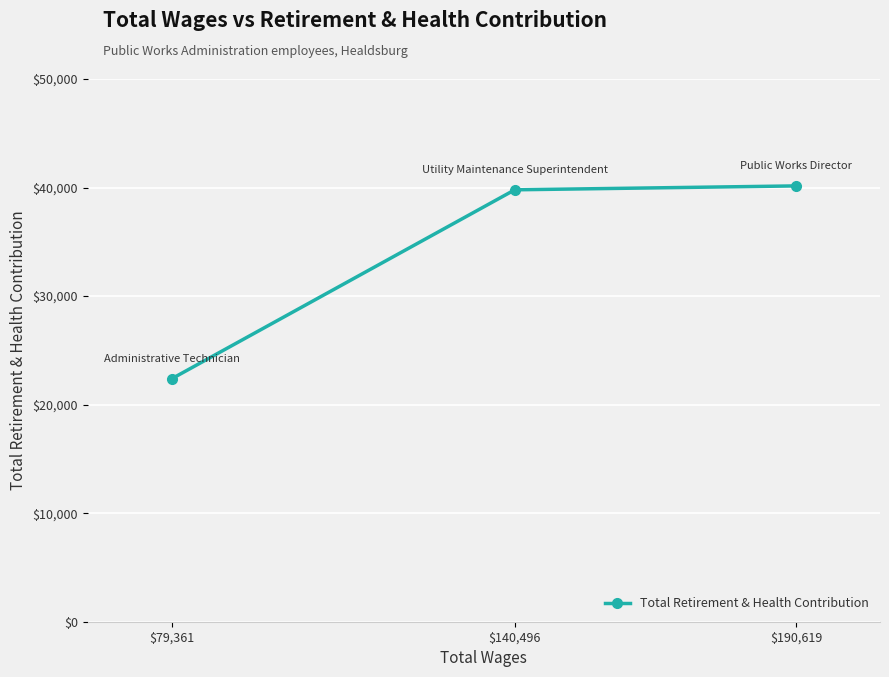

Is this an area chart (filled region under the line)?

No